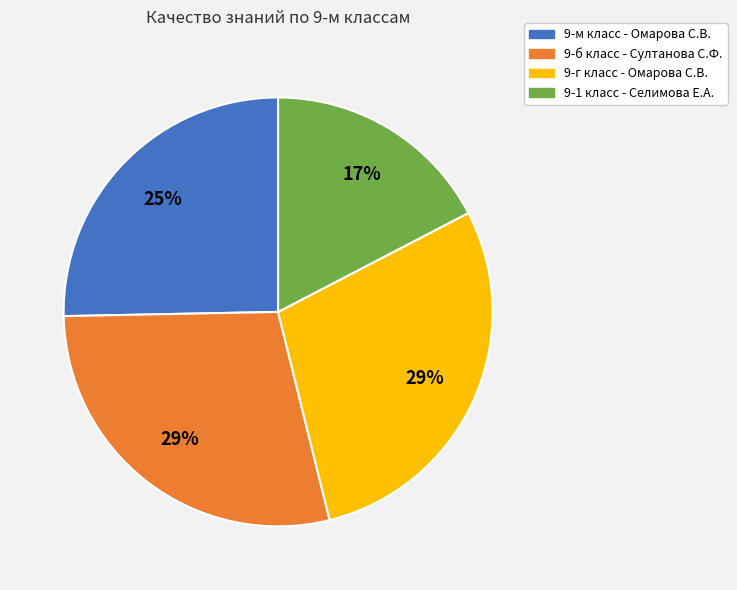

Which category has the smallest portion of the pie?

9-1 класс - Селимова Е.А.